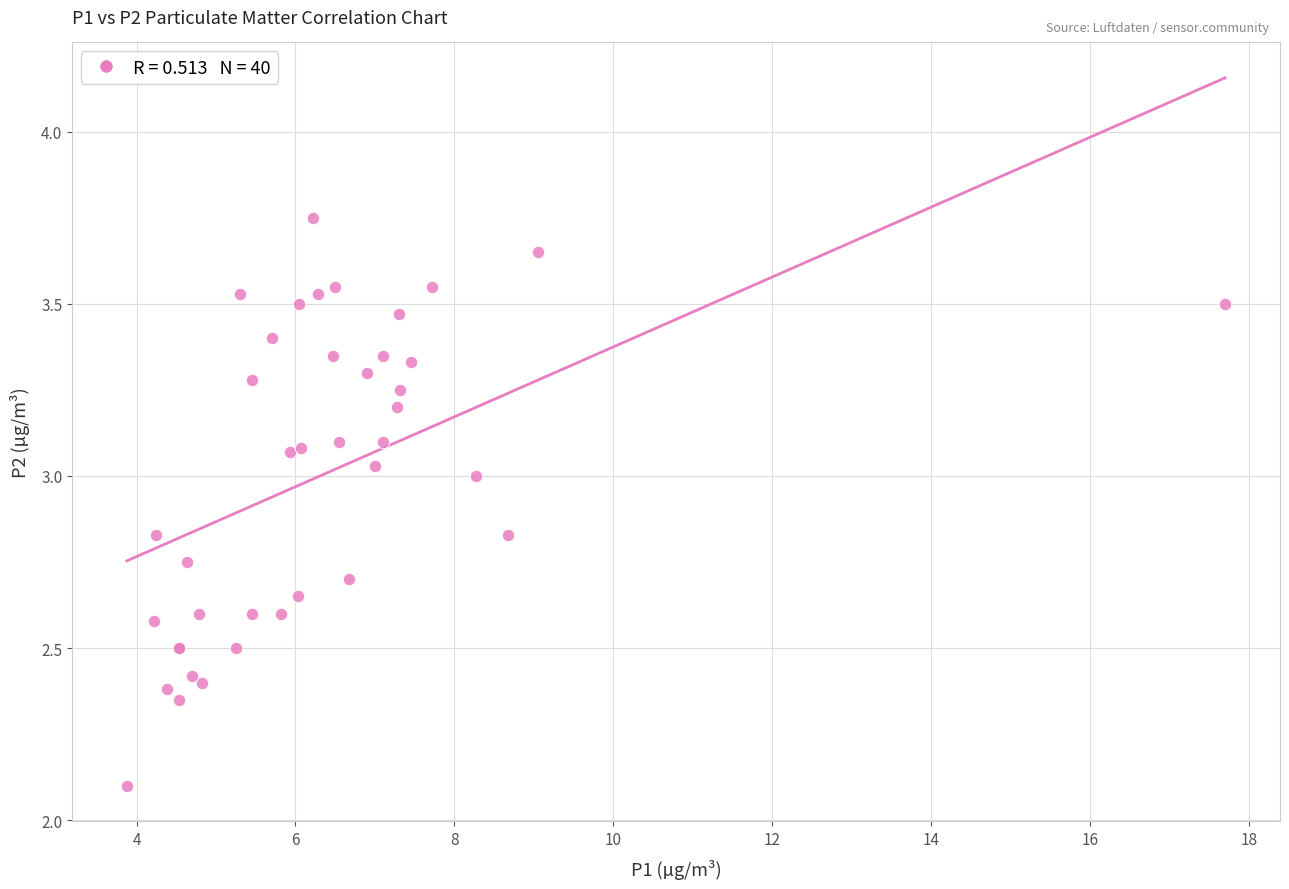

What Y value in the scatter plot is closest to 2?

2.1